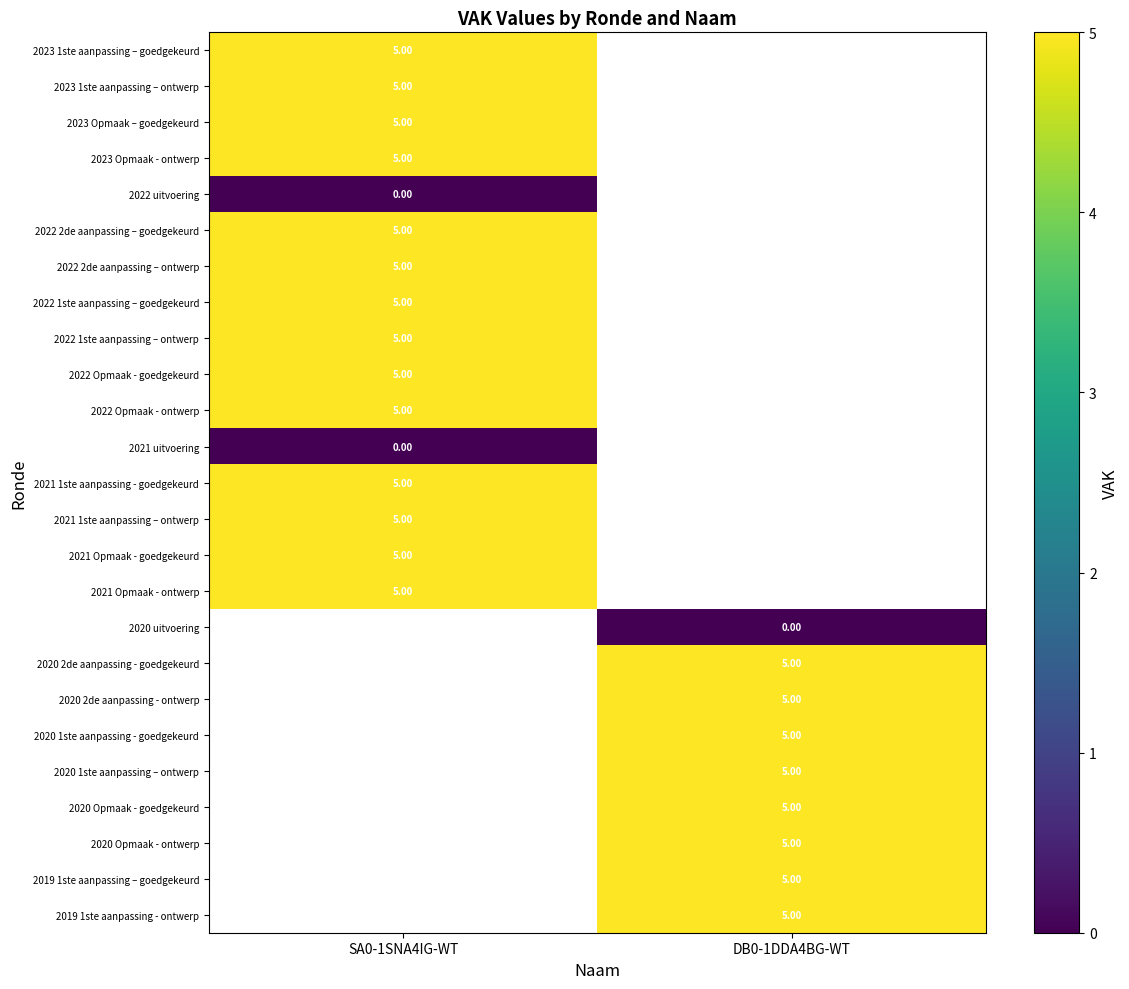

True or false: 2023 Opmaak – goedgekeurd has a value of 5.0 at SA0-1SNA4IG-WT.

True